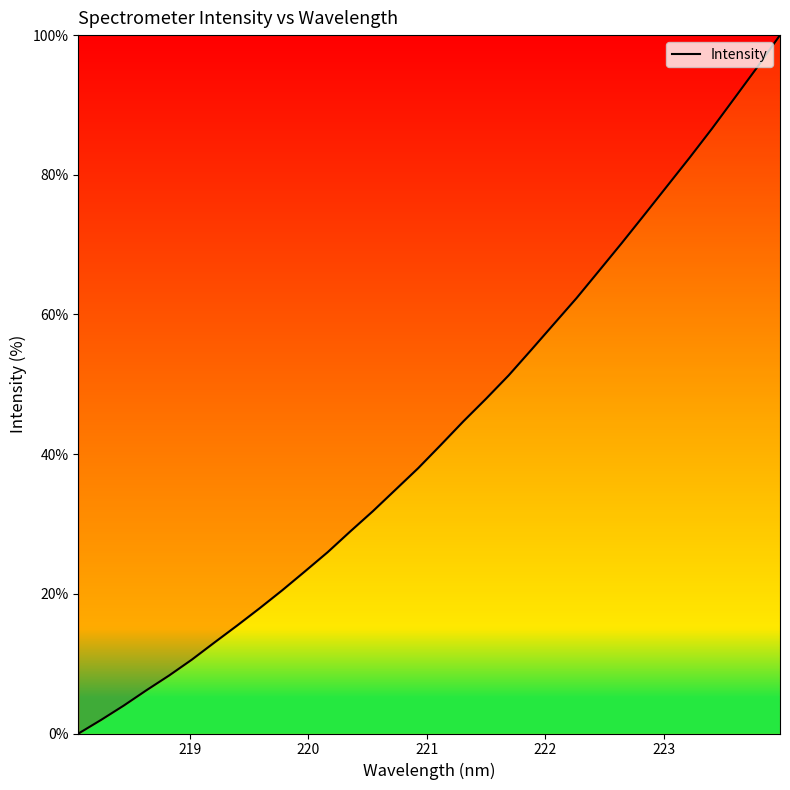

What is the difference between the maximum and minimum values?

100.0